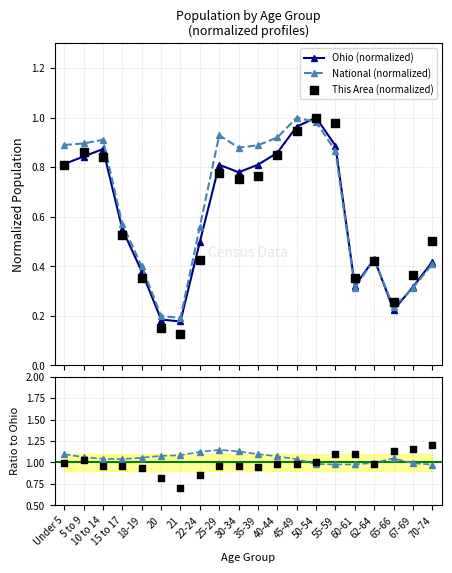

Which series has the largest total across all categories?

National / Ohio